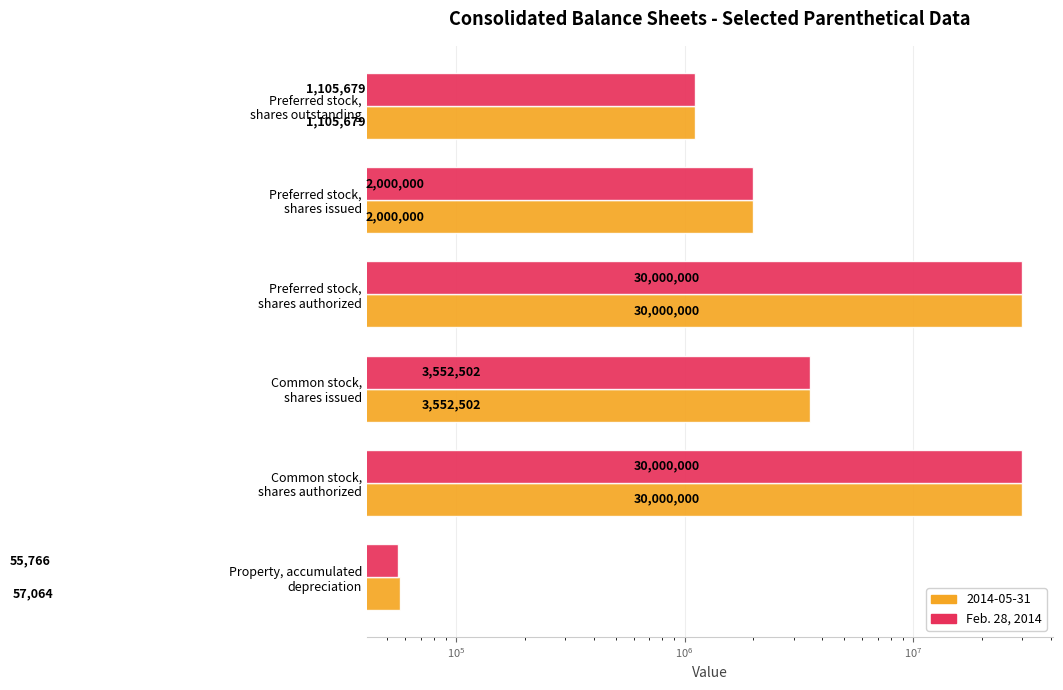

Reading left to right, what are all the values shown in this chart?

55766	30000000	3552502	30000000	2000000	1105679